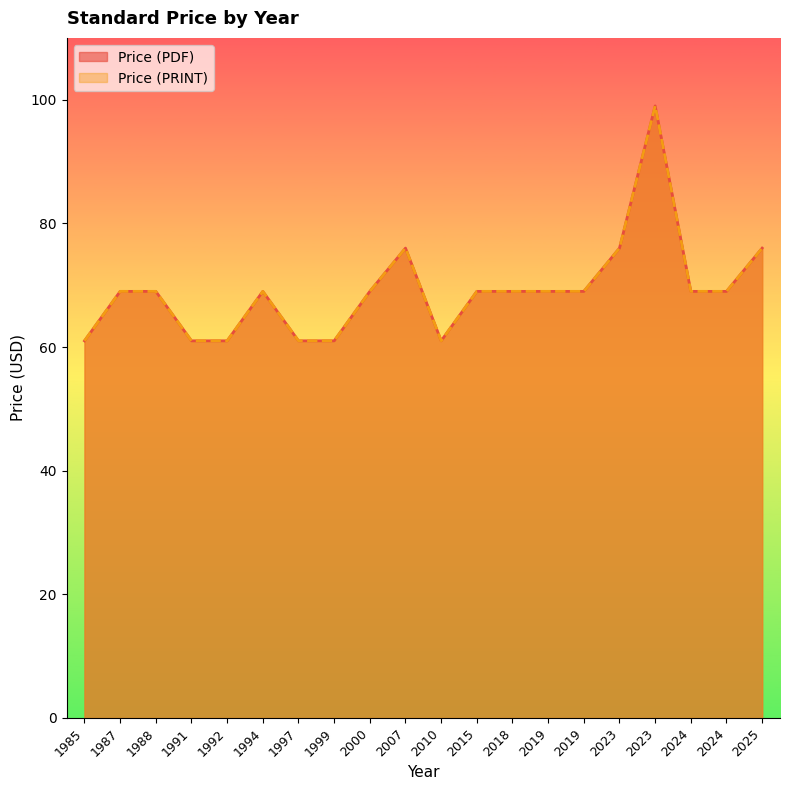

Reading right to left, transcribe all the data shown in this chart.

Price (PDF): 2025=76	2024=69	2024=69	2023=99	2023=76	2019=69	2019=69	2018=69	2015=69	2010=61	2007=76	2000=69	1999=61	1997=61	1994=69	1992=61	1991=61	1988=69	1987=69	1985=61
Price (PRINT): 2025=76	2024=69	2024=69	2023=99	2023=76	2019=69	2019=69	2018=69	2015=69	2010=61	2007=76	2000=69	1999=61	1997=61	1994=69	1992=61	1991=61	1988=69	1987=69	1985=61